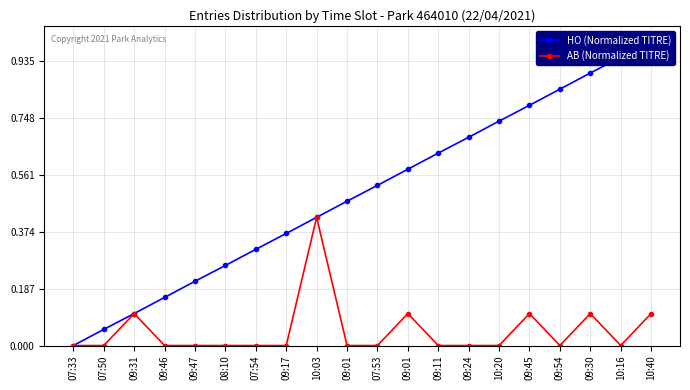

What is the sum of the AB (Normalized TITRE) values at 07:50 and 09:30?

0.1